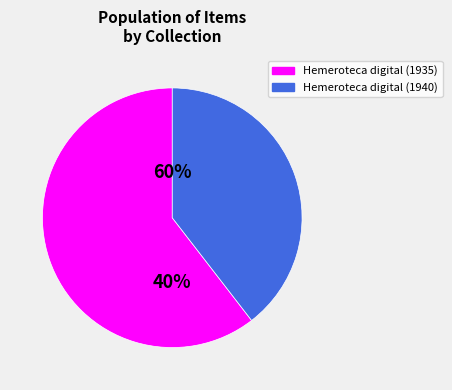

To the nearest percent, what is the average slice percentage?

50%